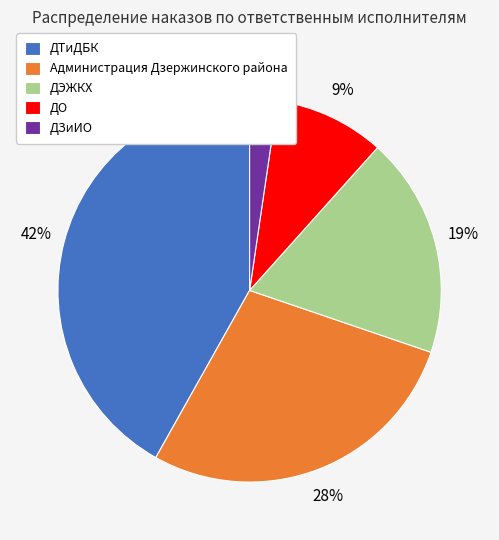

True or false: ДТиДБК accounts for 35% of the total.

False